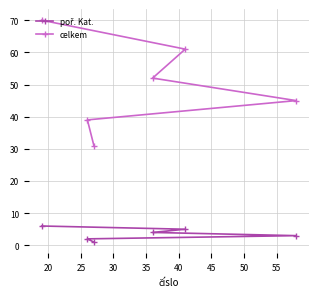

What is the maximum value shown in the chart?

70